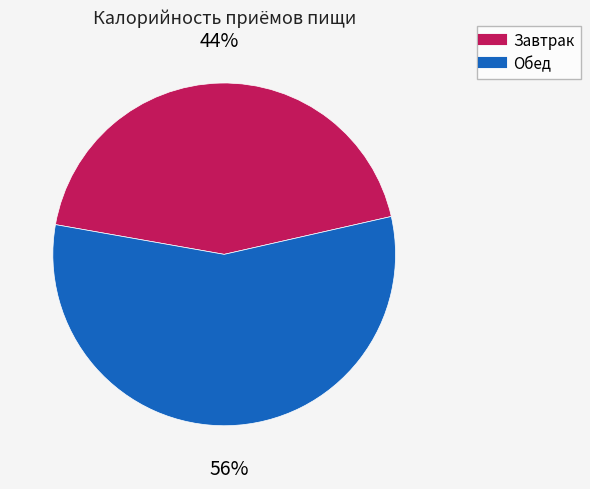

What percentage is the Обед slice, to the nearest percent?

56%